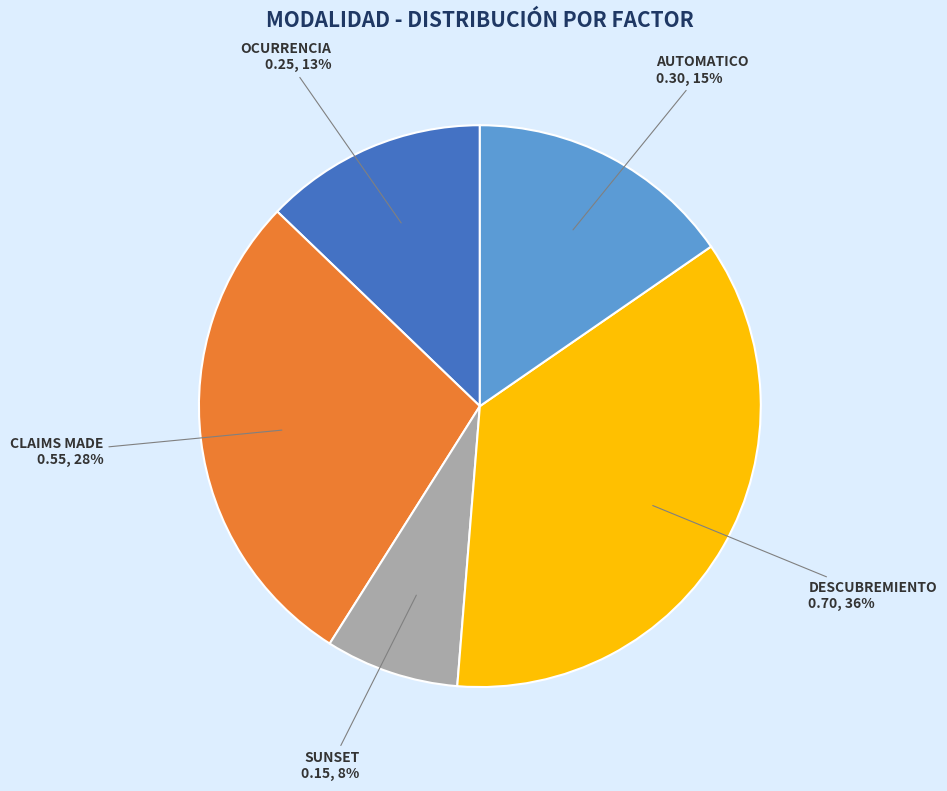

Count the number of slices in the pie.

5